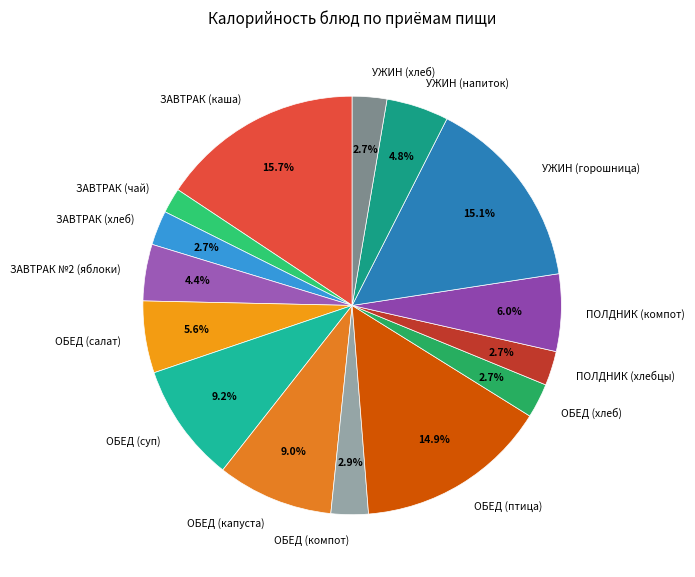

Which category has the biggest portion of the pie?

ЗАВТРАК (каша)